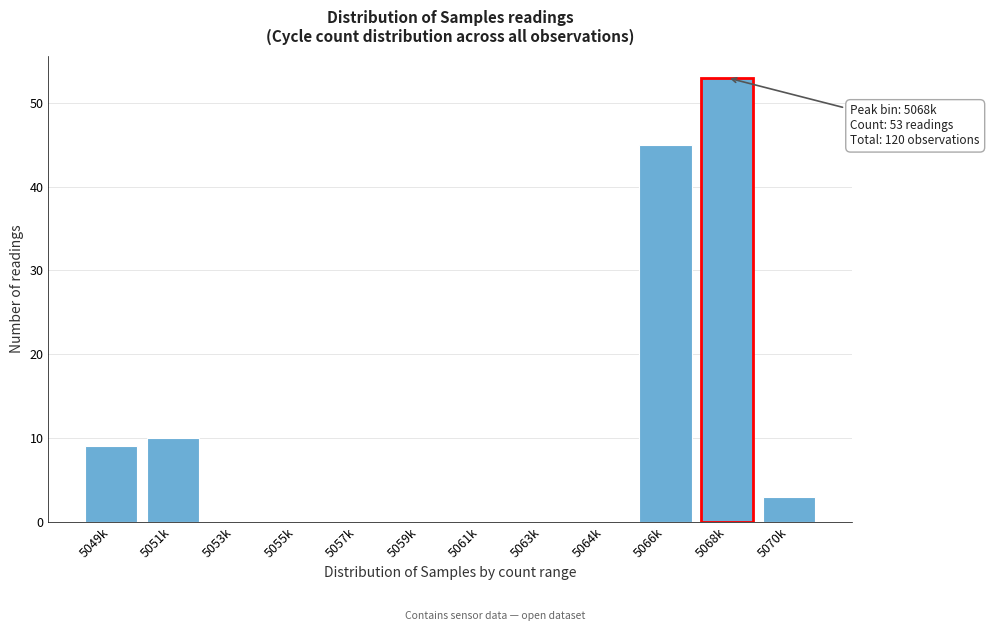

Reading left to right, list all the values displayed in this chart.

5049k=9	5051k=10	5053k=0	5055k=0	5057k=0	5059k=0	5061k=0	5063k=0	5064k=0	5066k=45	5068k=53	5070k=3